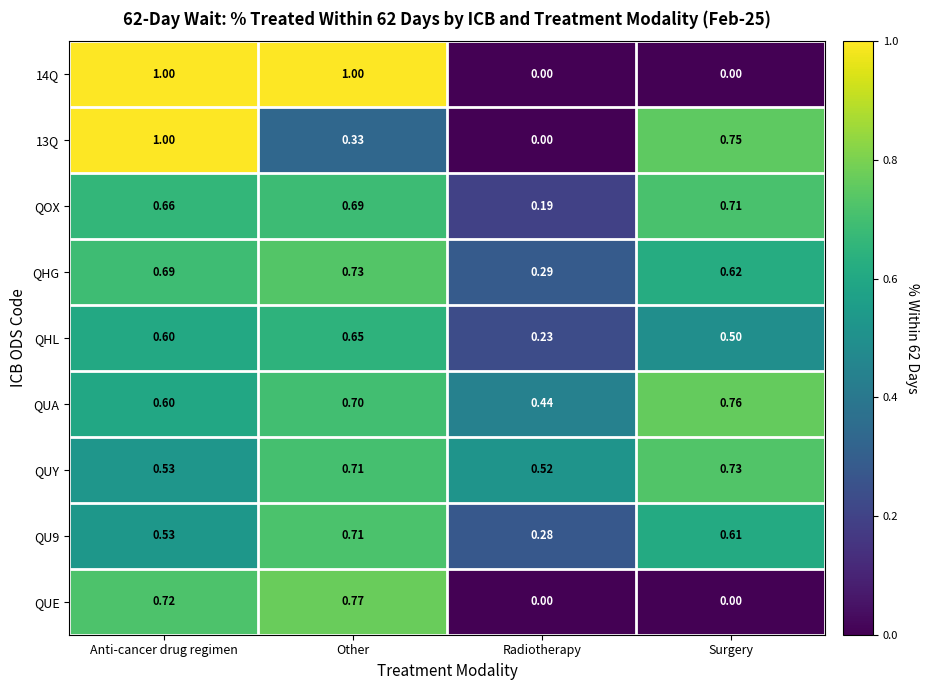

At which label does QUA reach its peak?

Surgery